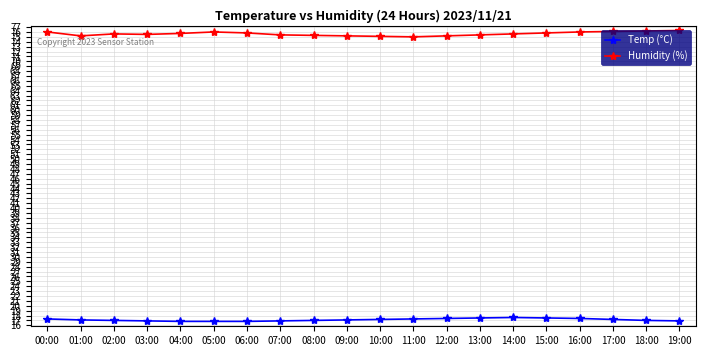

What is the greatest value displayed?

76.3